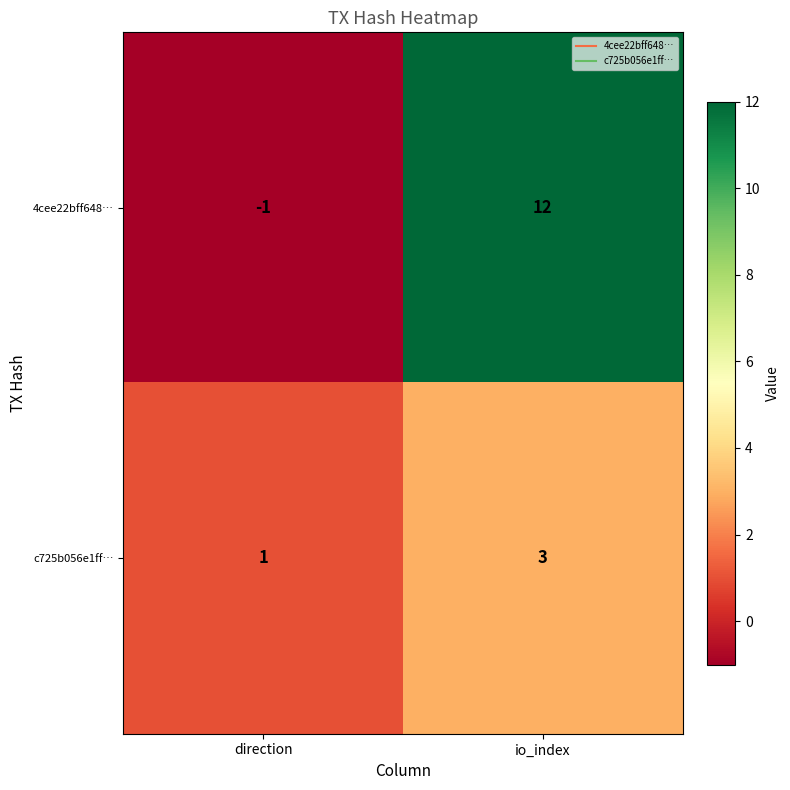

What is the minimum value shown in the chart?

-1